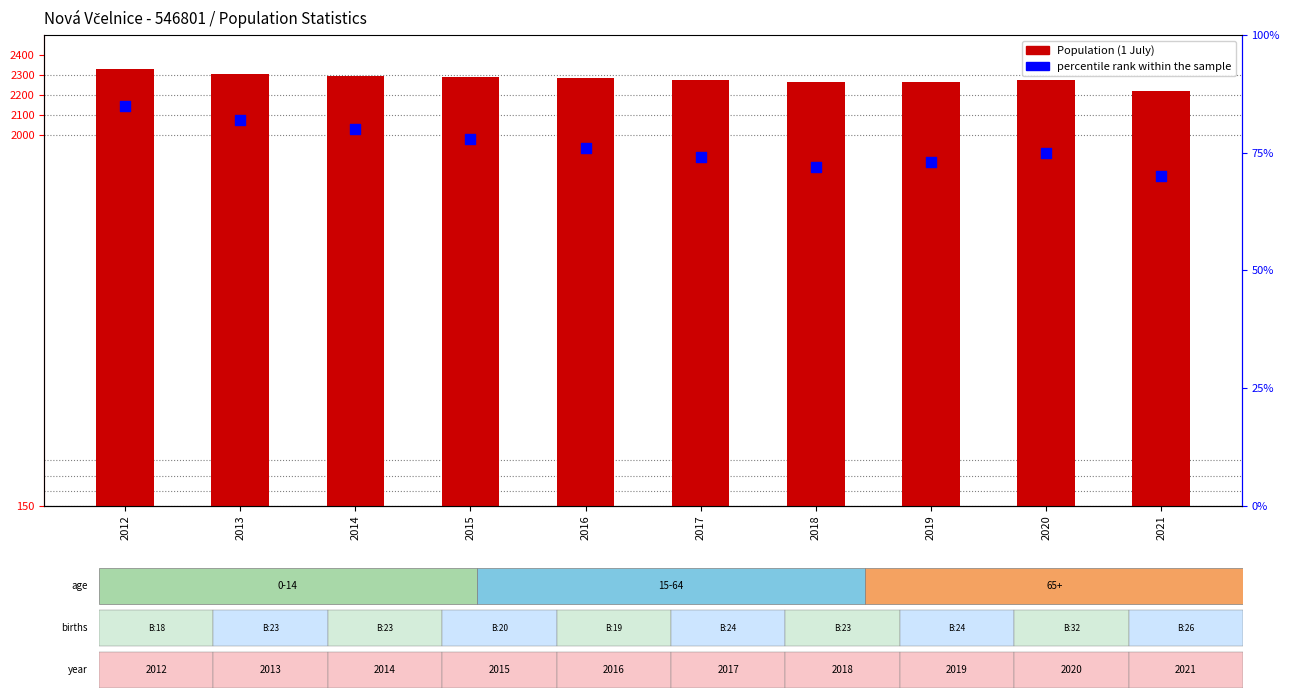

At which category is the sum across all series the highest?

2012